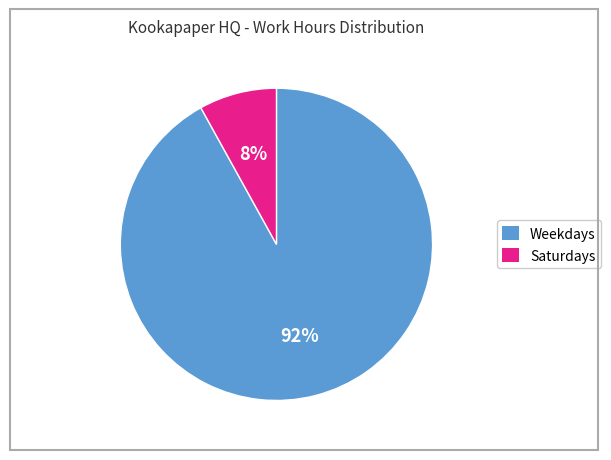

To the nearest percent, what is the difference between the largest and smallest slice percentages?

84%